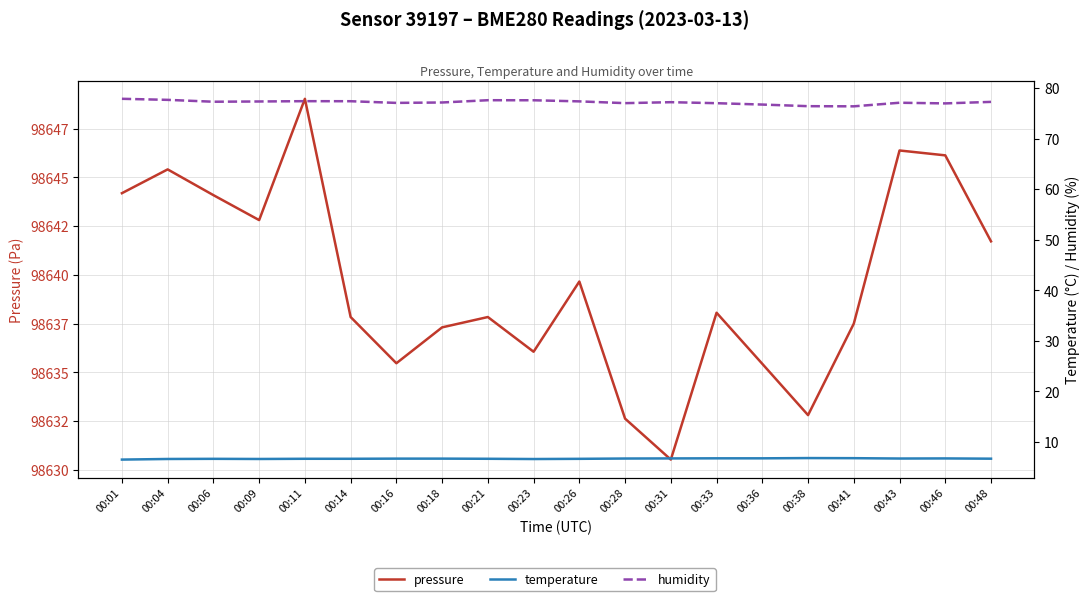

Which series has the largest total across all categories?

pressure